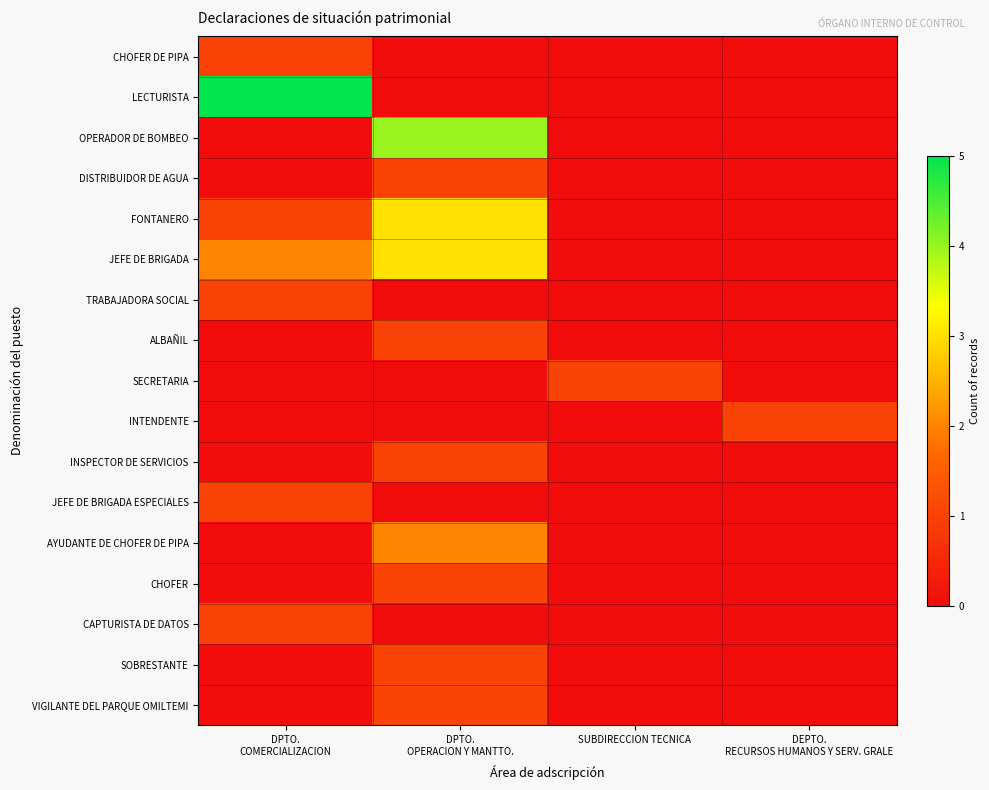

At how many categories does at least one series exceed 0?

4